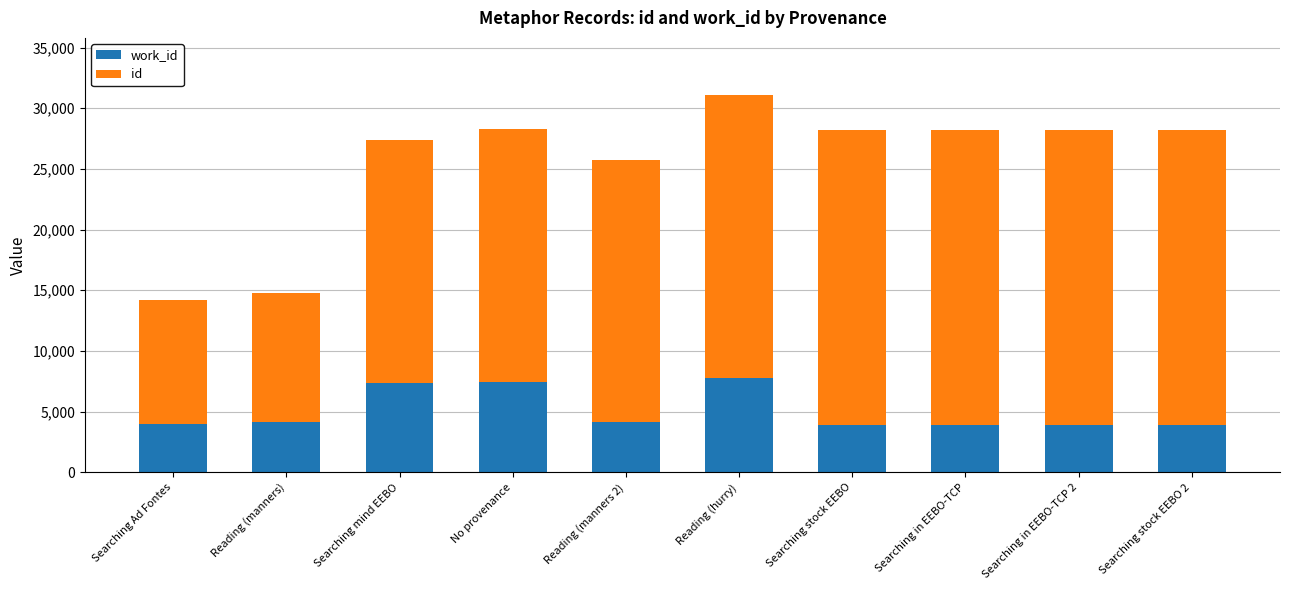

What is the total value across all series at Searching Ad Fontes?

14210